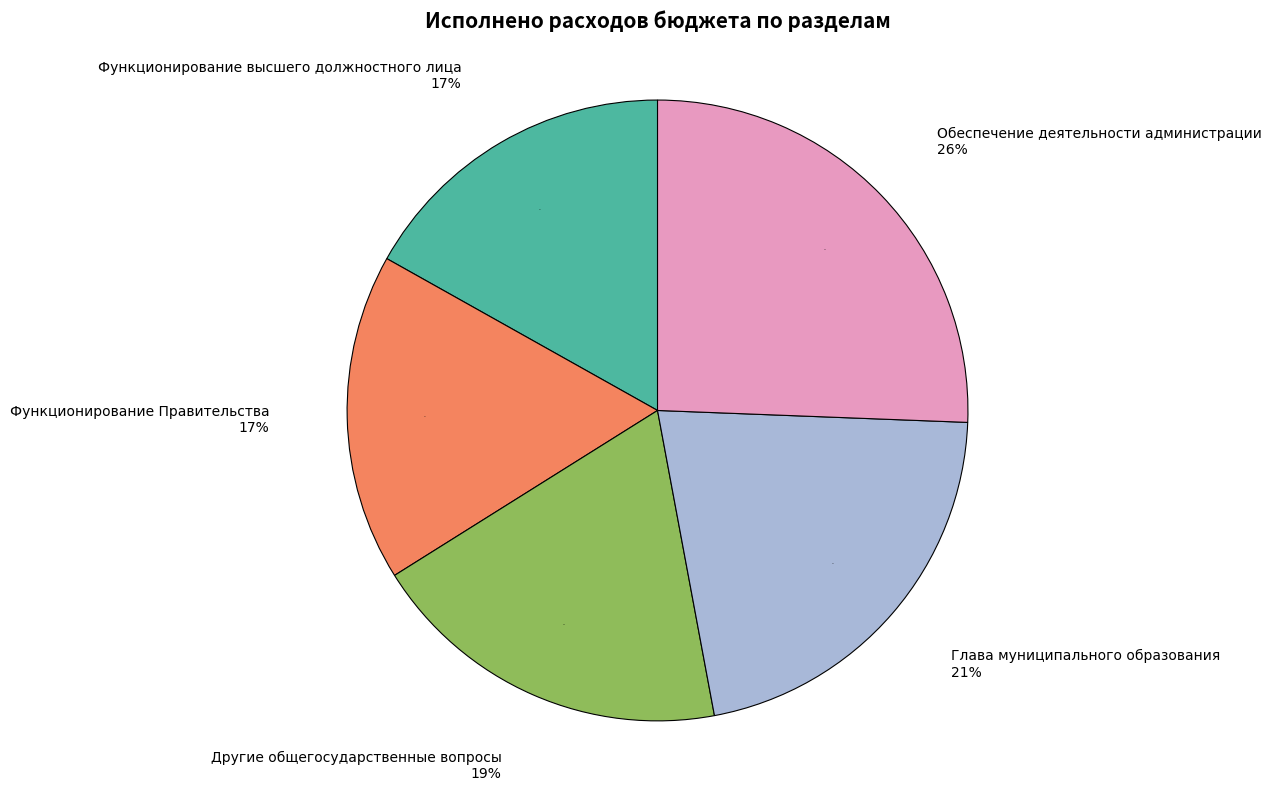

To the nearest percent, what portion does Другие общегосударственные вопросы represent?

19%